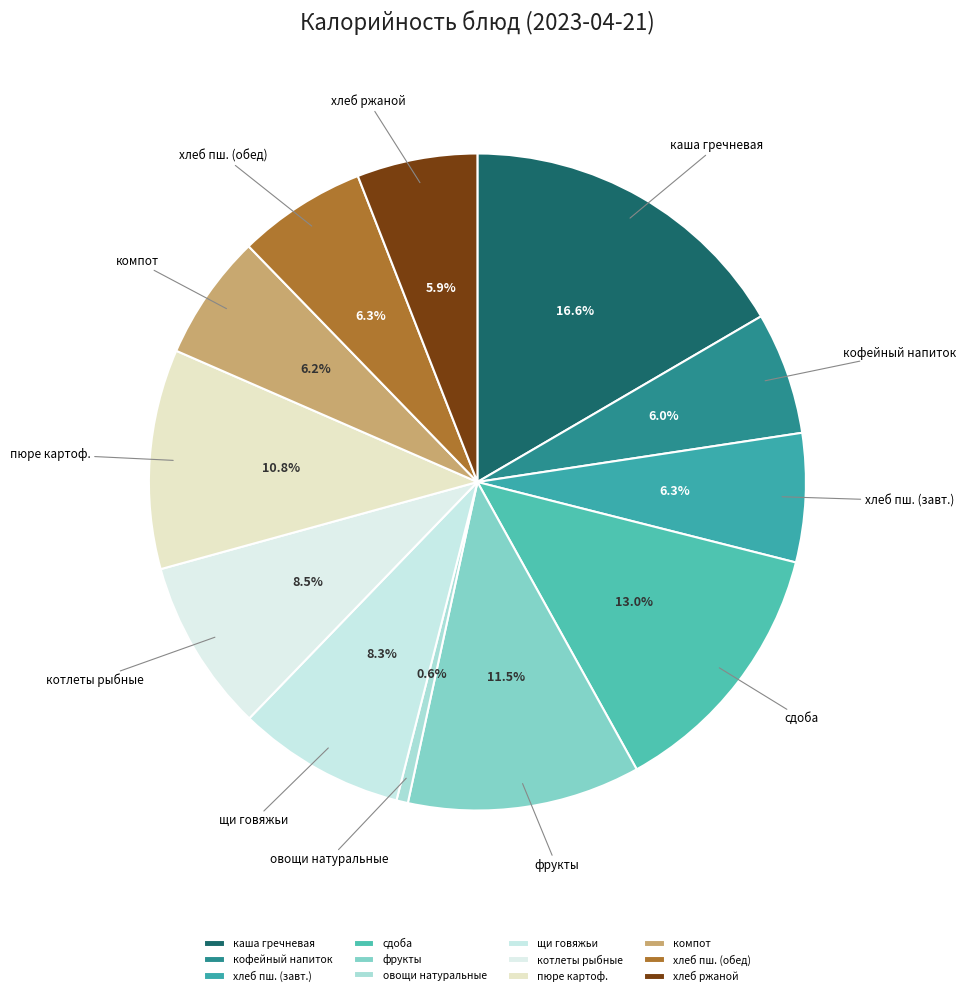

Which slice is the largest?

каша гречневая